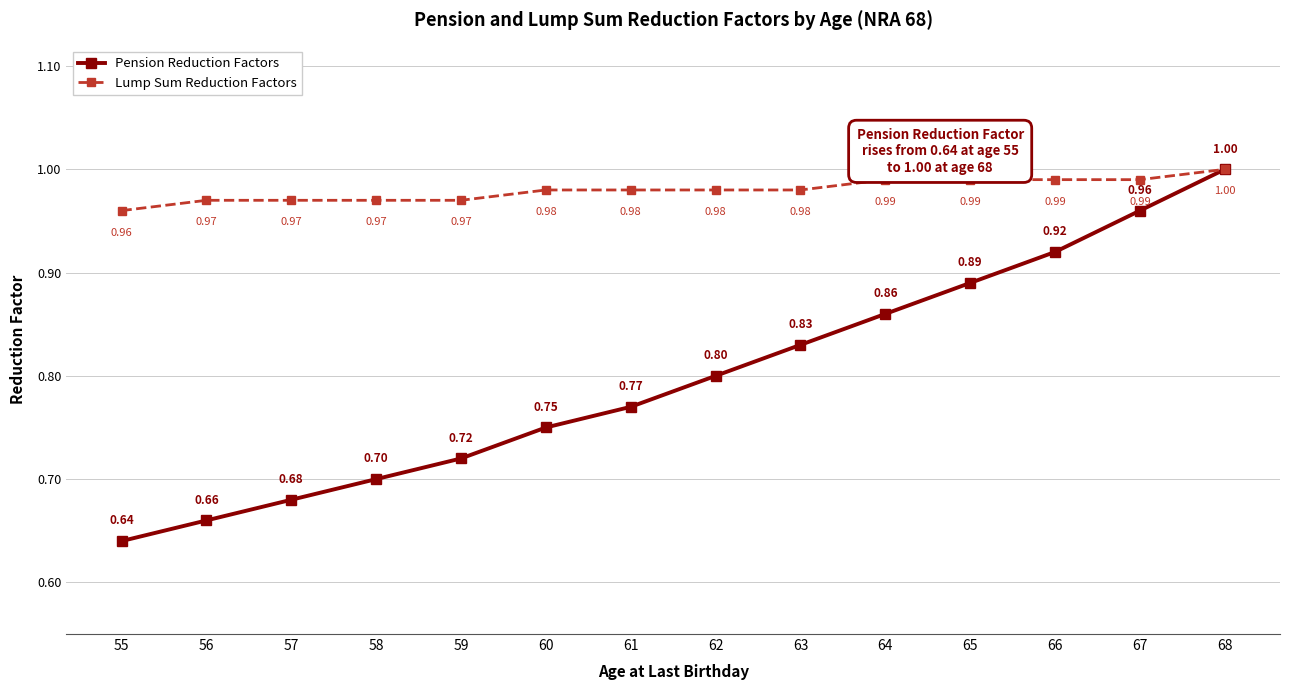

Which series has the widest spread of values?

Pension Reduction Factors